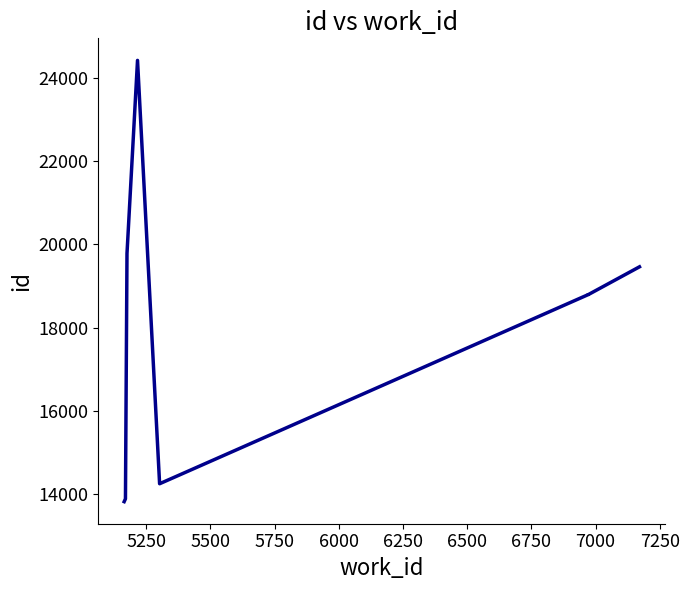

Count the number of categories in the chart.

10